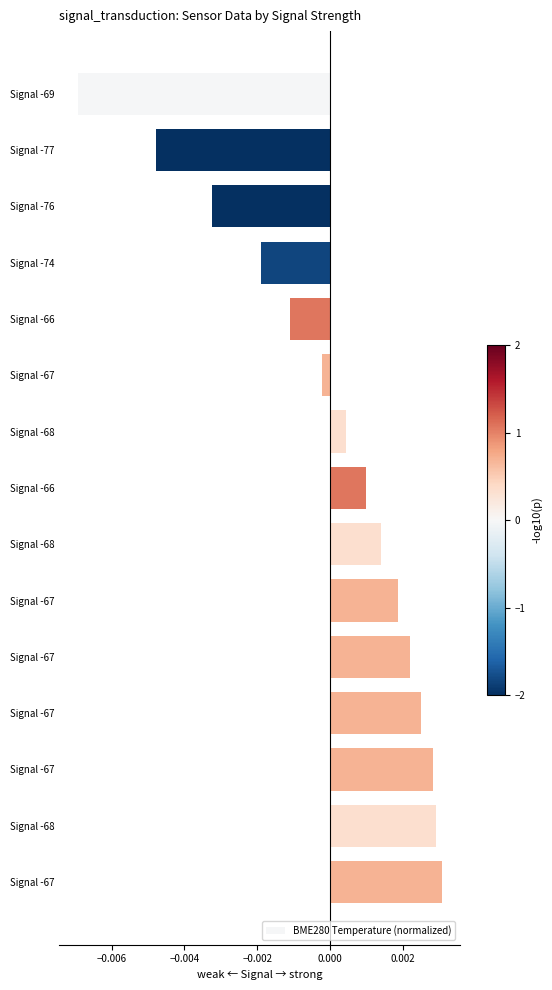

How many values exceed 0?

9